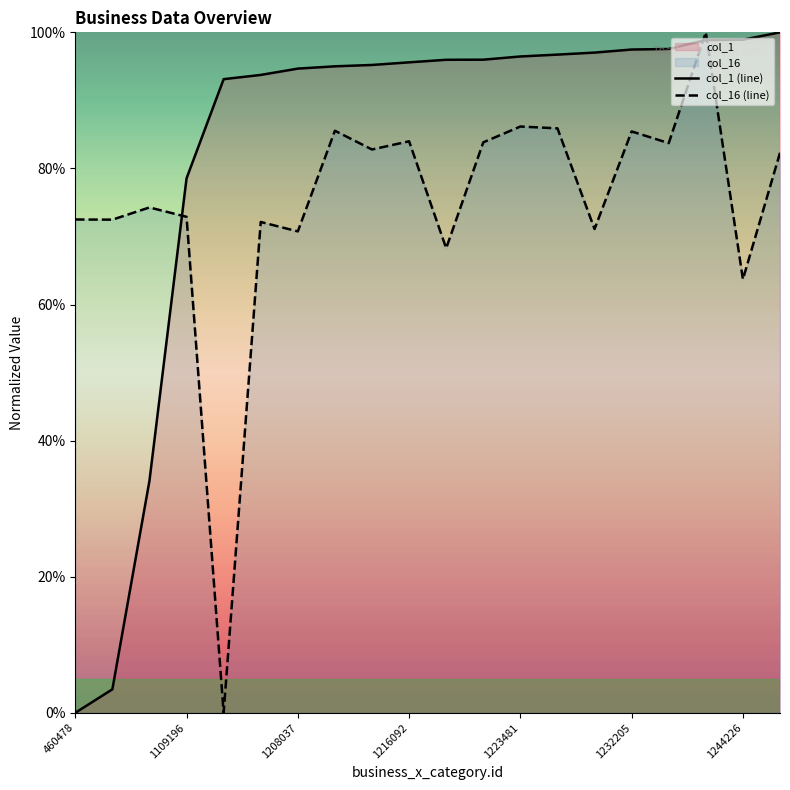

What is the total value across all series at 1223481?

182.6